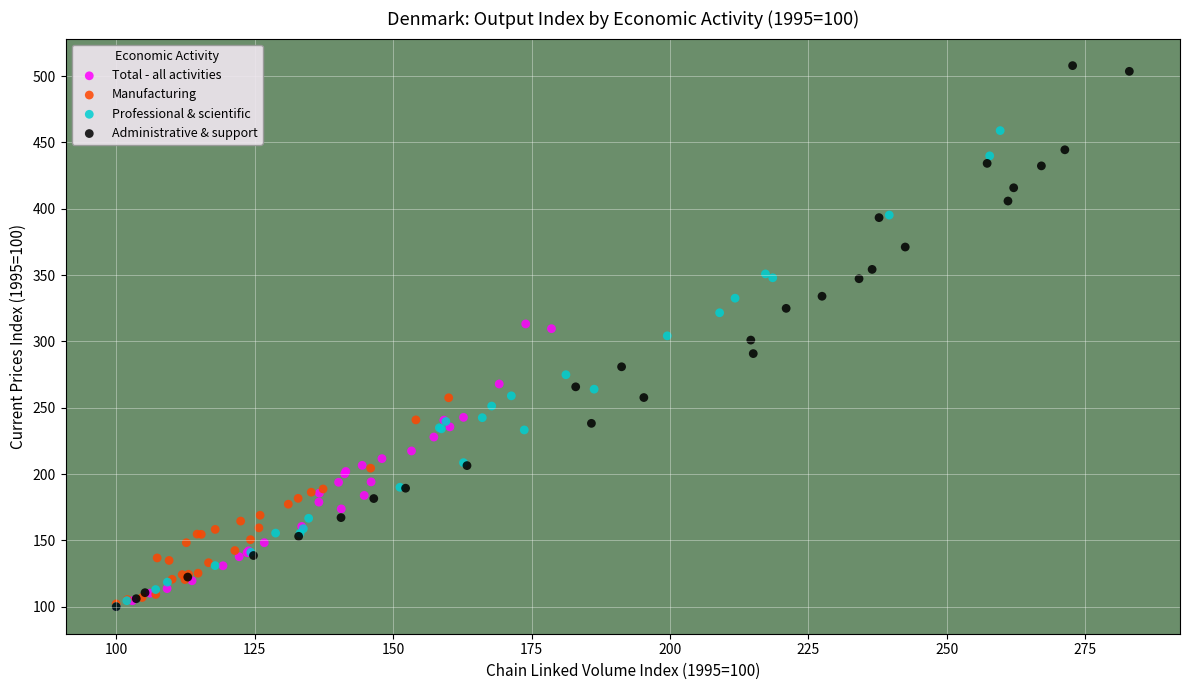

Which series has the largest Y range (max minus min)?

Administrative & support